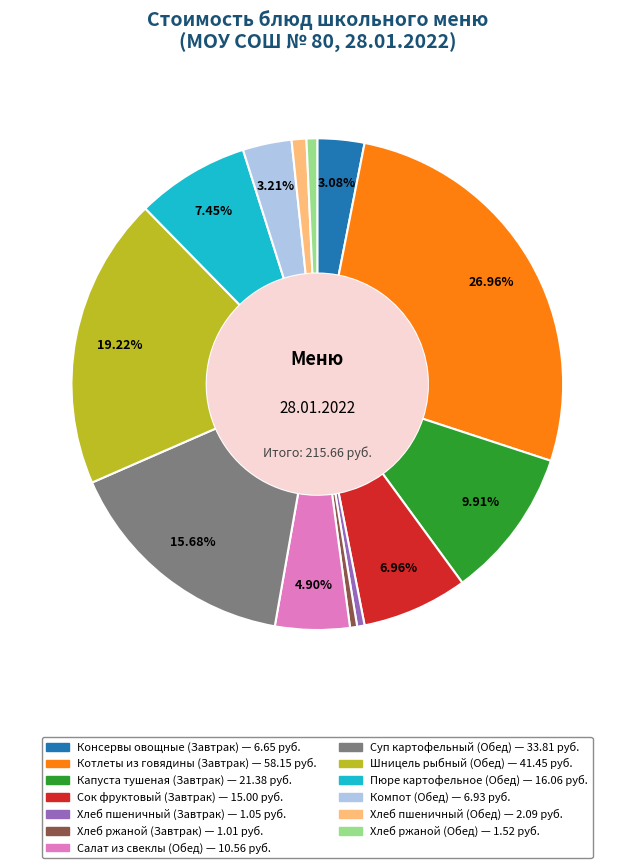

To the nearest percent, what is the combined percentage of Котлеты из говядины (Завтрак) and Хлеб ржаной (Обед)?

28%